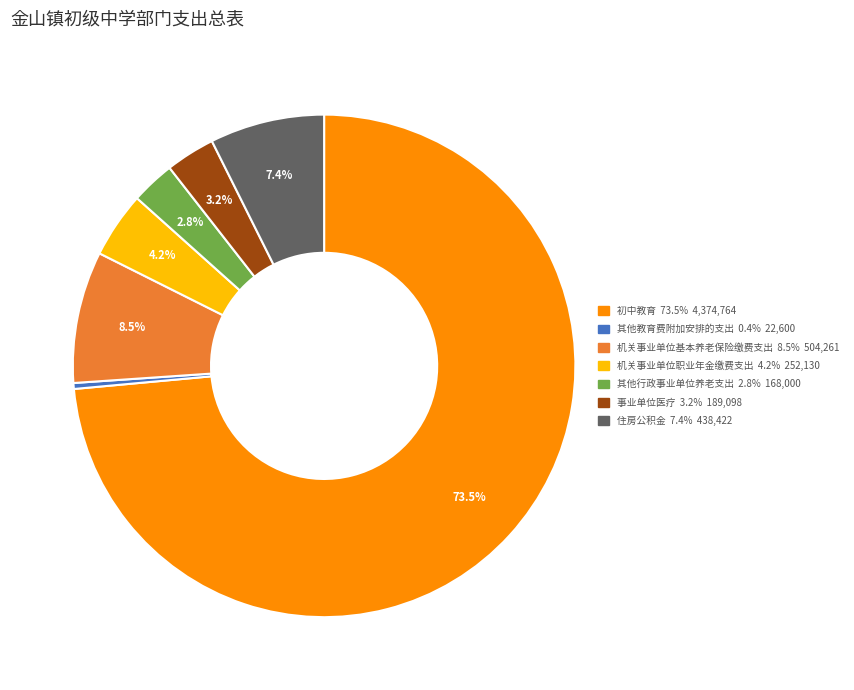

Approximately how many times larger is the value at 机关事业单位职业年金缴费支出 compared to 其他教育费附加安排的支出?

11.2